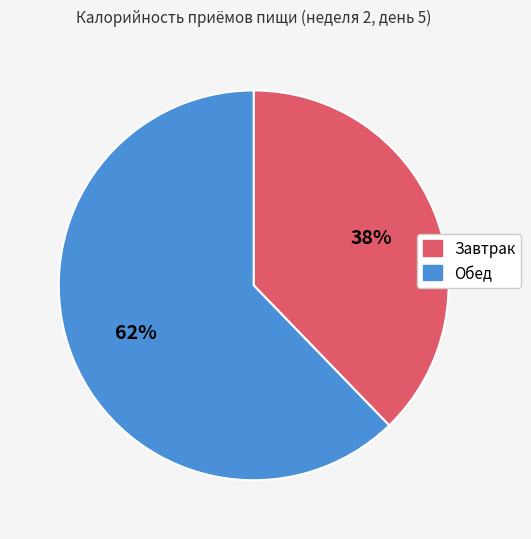

To the nearest percent, what is the average slice percentage?

50%